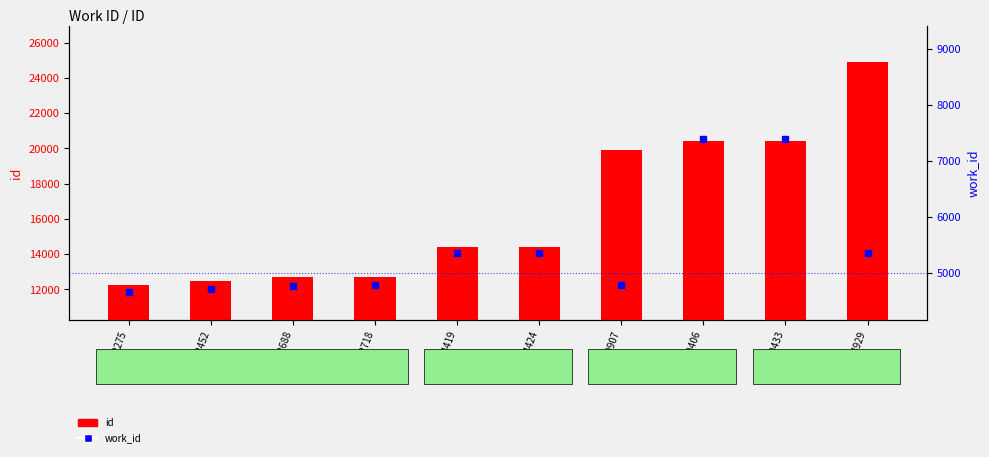

Which series has the widest spread of values?

id